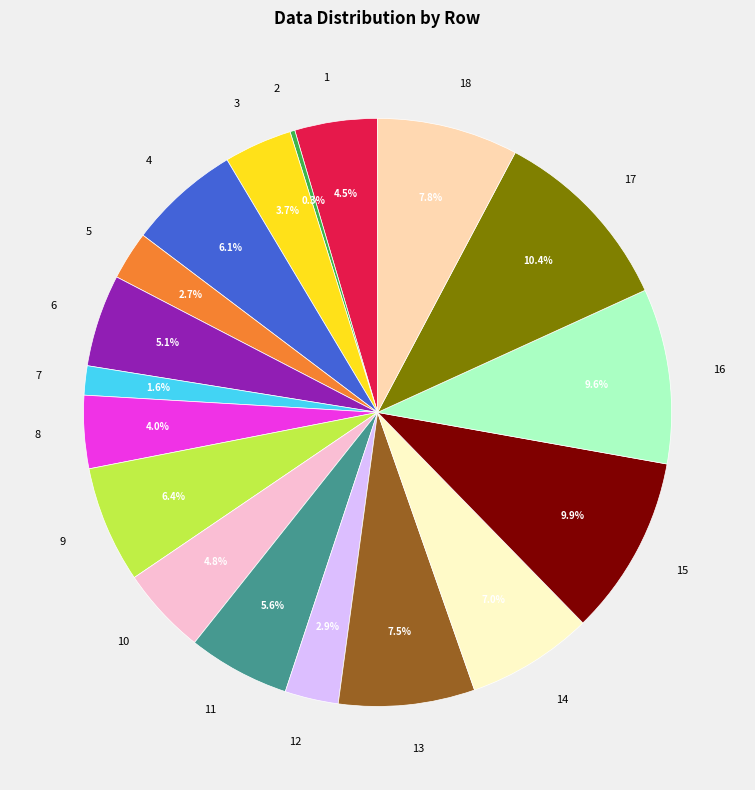

How much of the chart is everything except 5?

97.3%